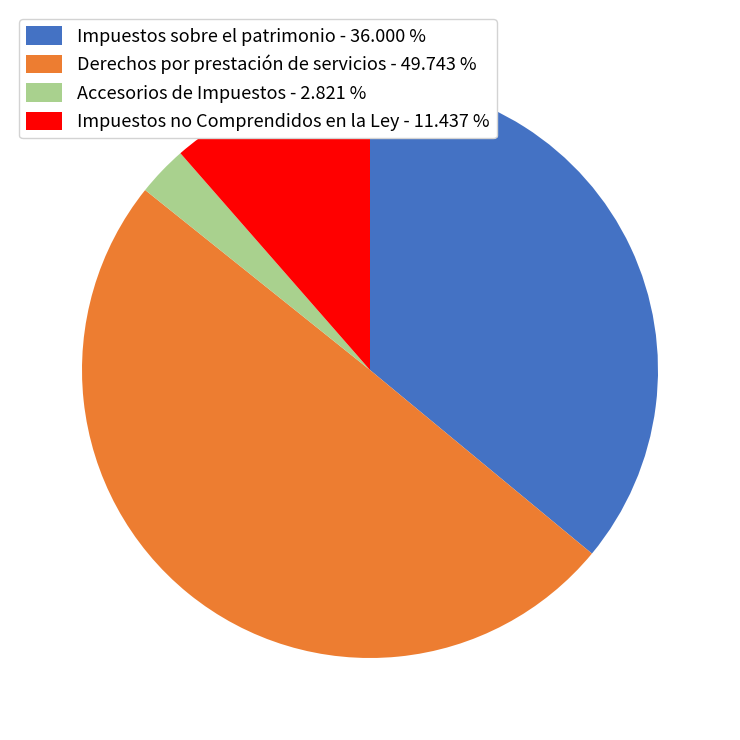

Approximately how many times larger is the value at Impuestos sobre el patrimonio - 36.000 % compared to Accesorios de Impuestos - 2.821 %?

12.8